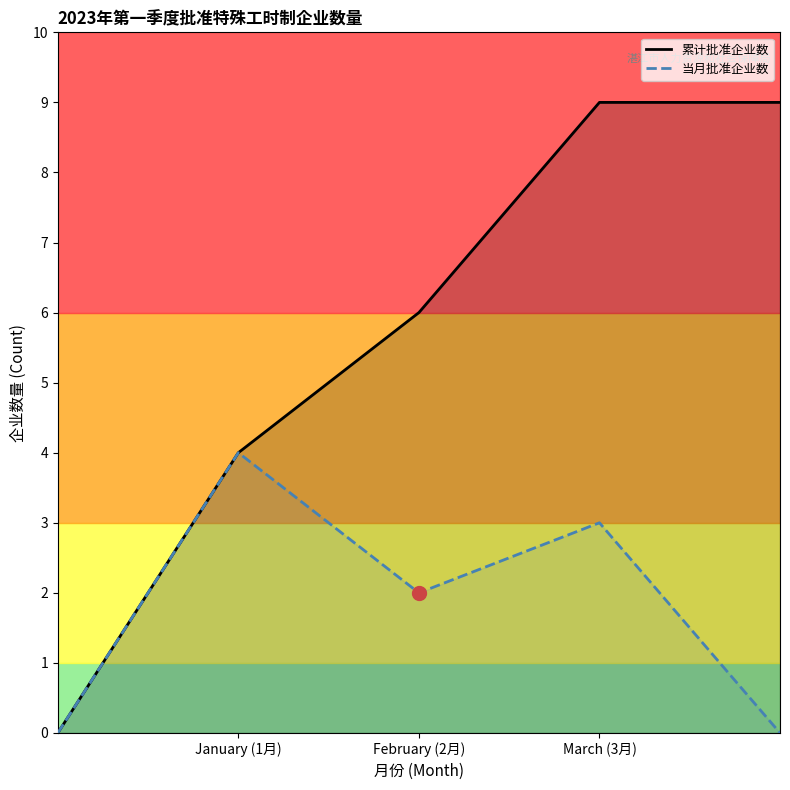

List the series in order of their peak value, lowest first.

当月批准企业数, 累计批准企业数